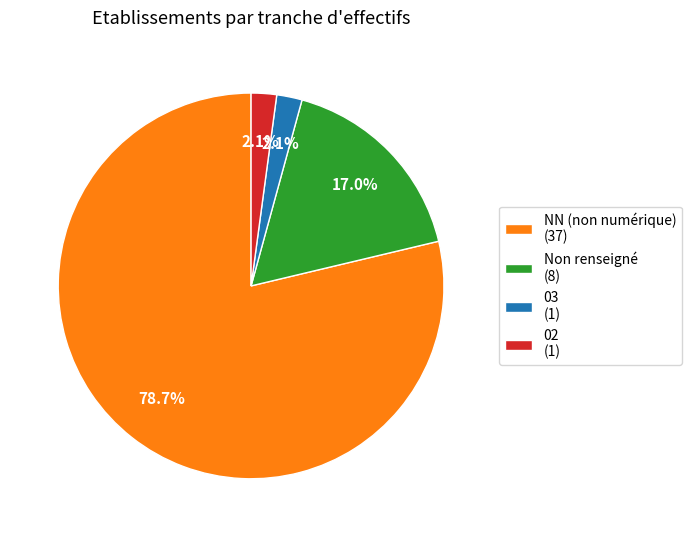

Combined, what portion of the pie is 03 (1) and NN (non numérique) (37)?

80.9%